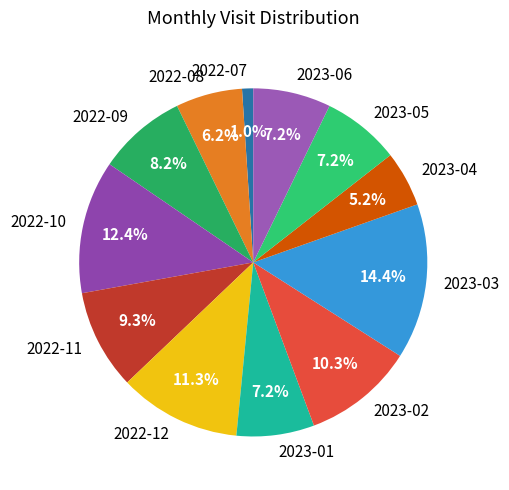

What is the smallest slice in the pie chart?

2022-07